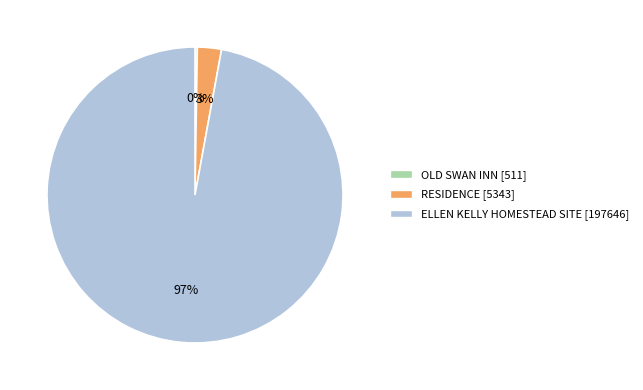

The ELLEN KELLY HOMESTEAD SITE slice represents 90% of the pie. True or false?

False